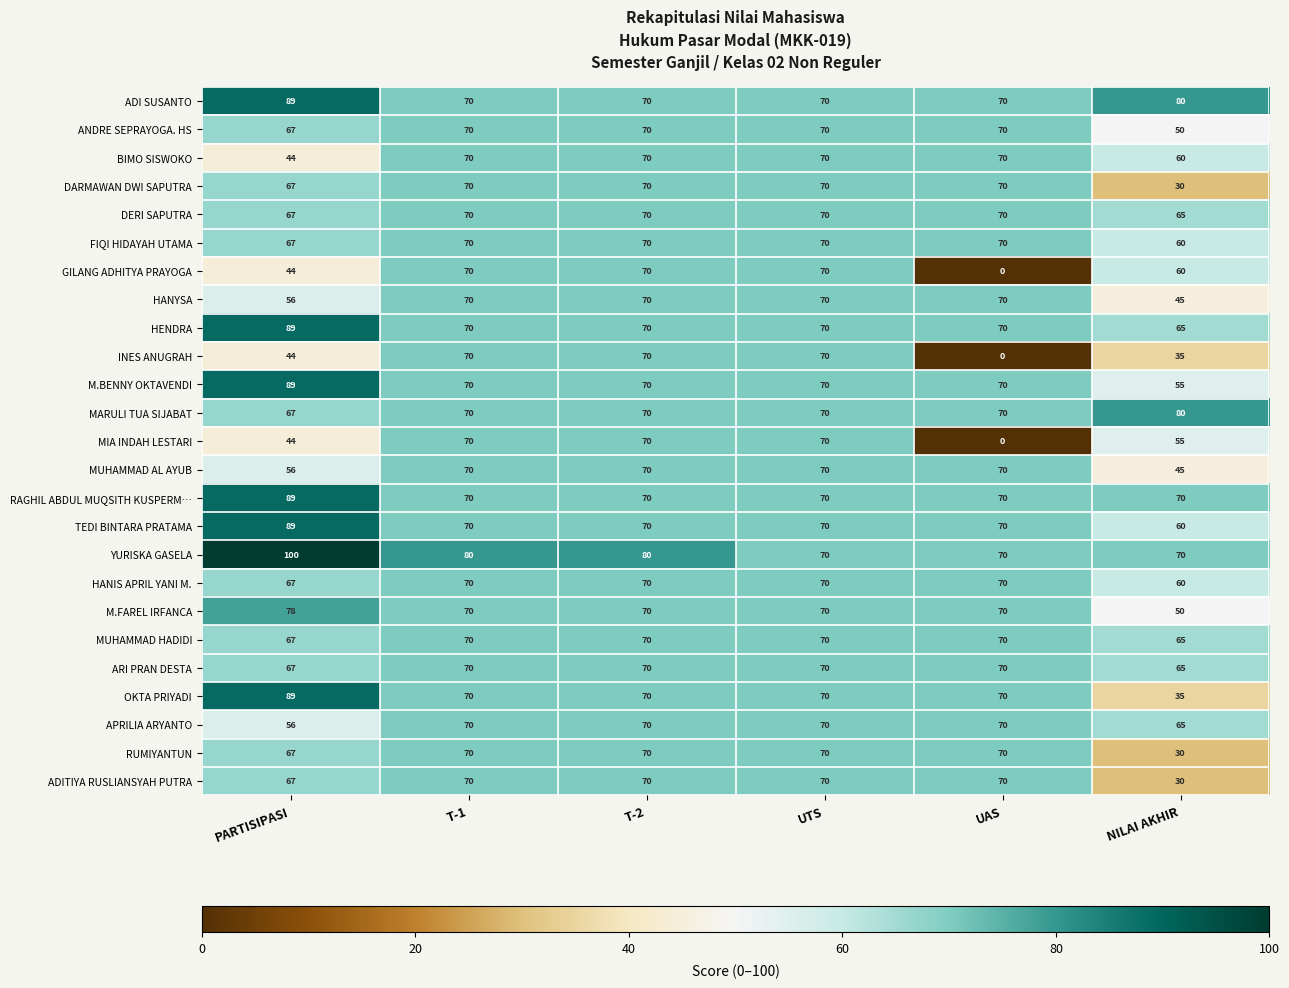

The ANDRE SEPRAYOGA. HS series shows 106 at UAS. True or false?

False